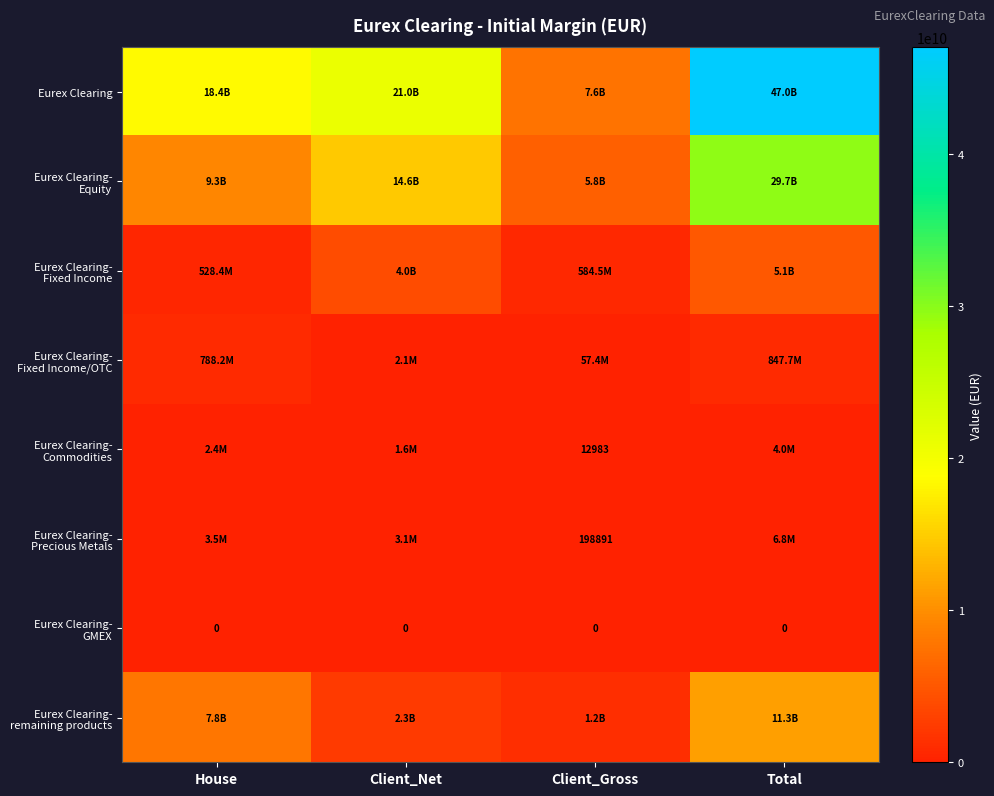

Where does the Eurex Clearing- Precious Metals series first go above 3491609?

House